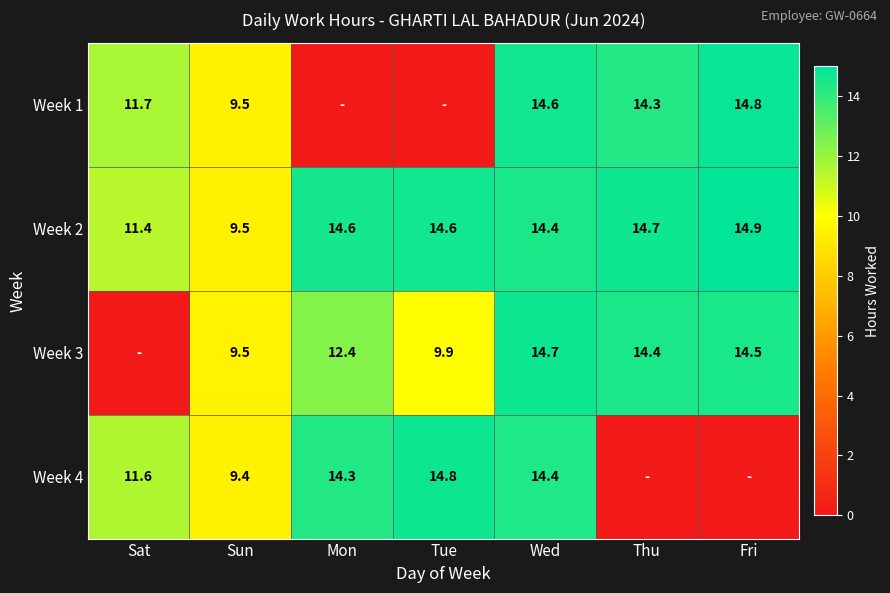

What is the spread (max minus min) of values at Wed?

0.3